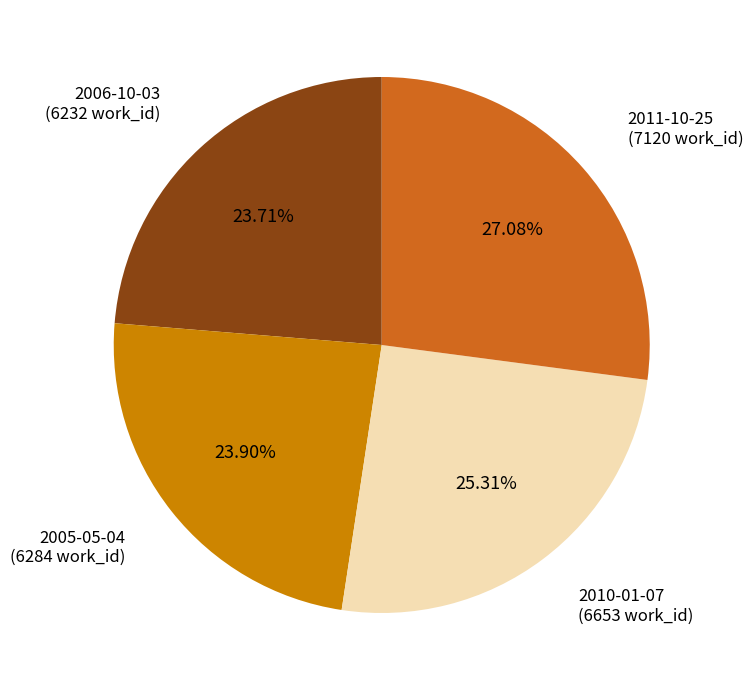

Does any single category account for the majority?

No